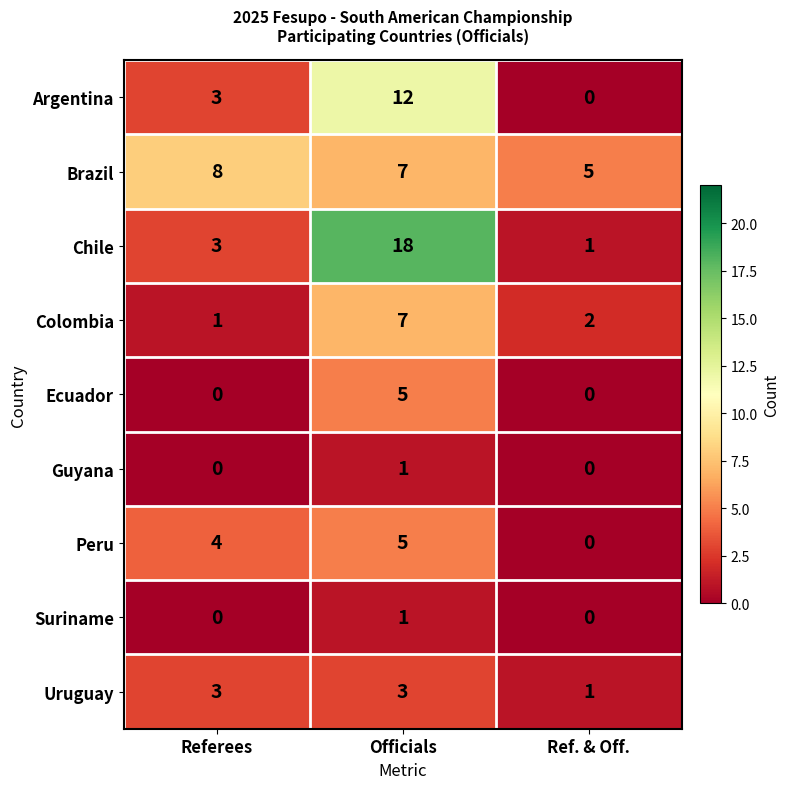

True or false: Suriname has a value of -1 at Referees.

False